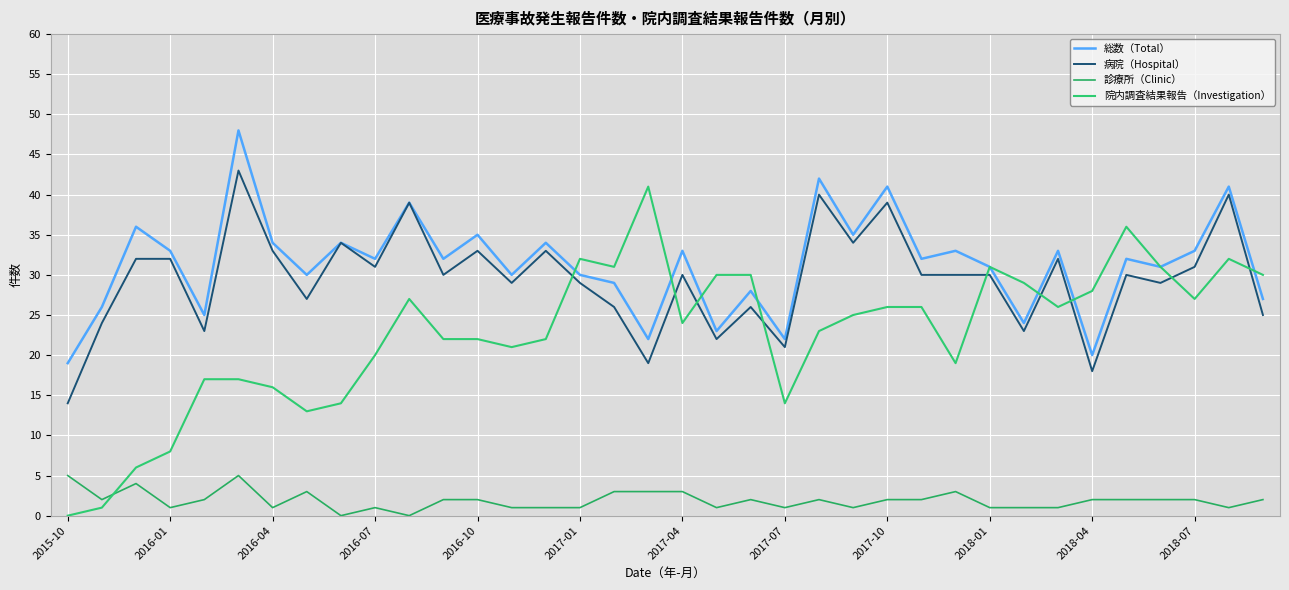

What is the lowest value of the 病院（Hospital） series?

14